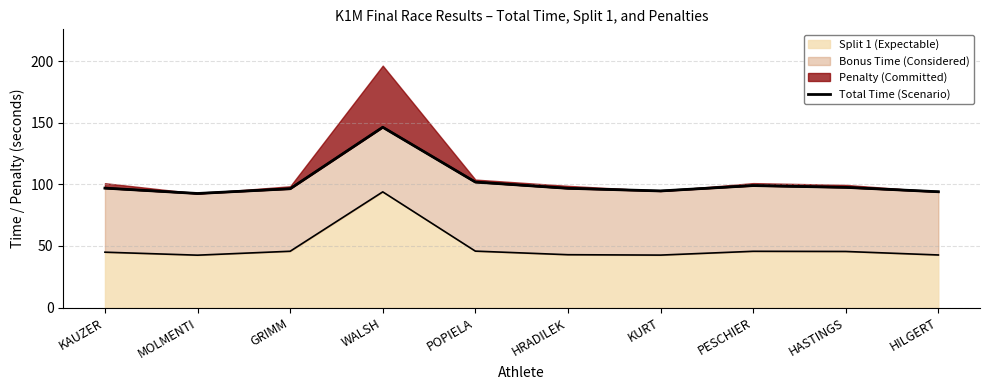

How many data points are less than 96?

3